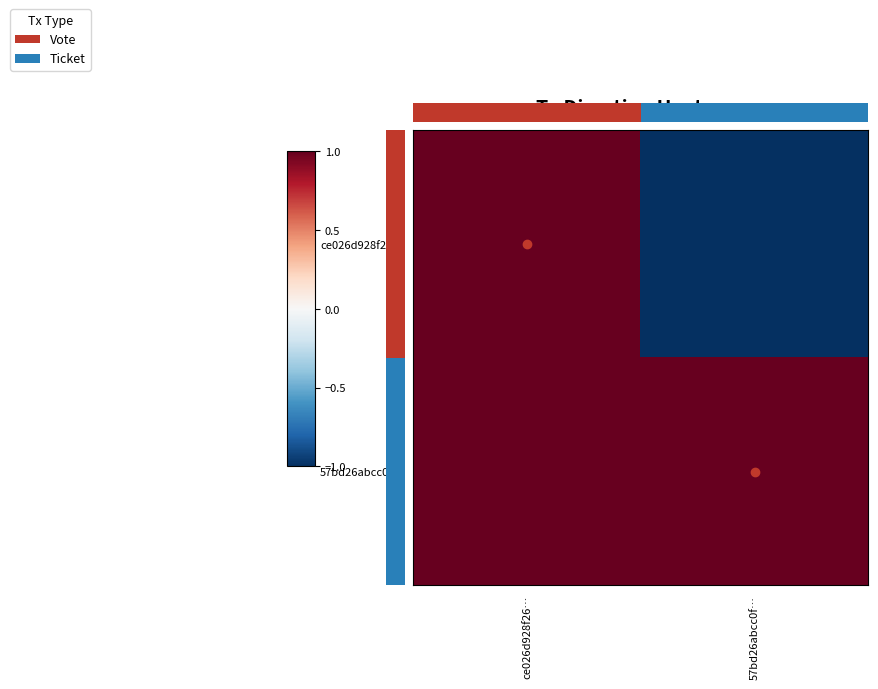

What is the highest value of the ce026d928f26… series?

1